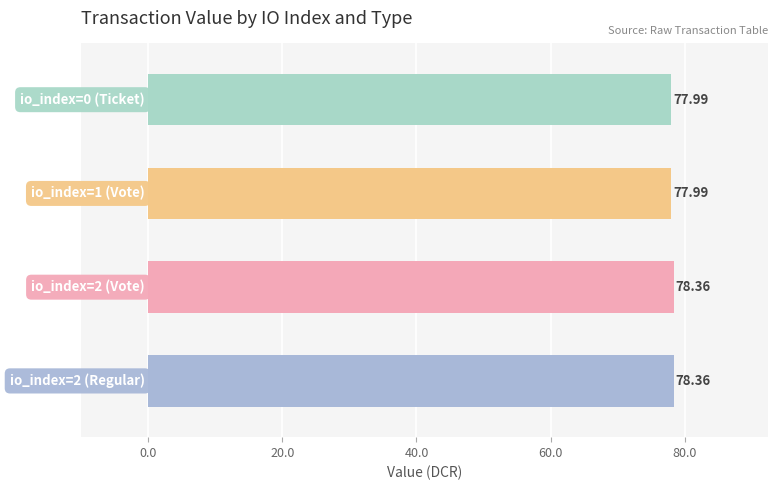

What is the difference between the maximum and minimum values?

0.4